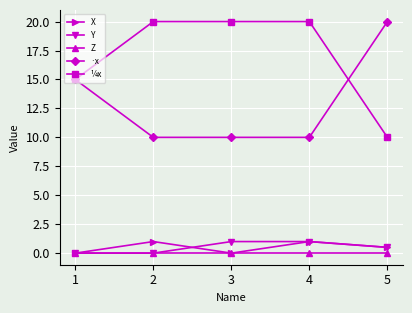

The Z series shows 0.0 at 3. True or false?

True